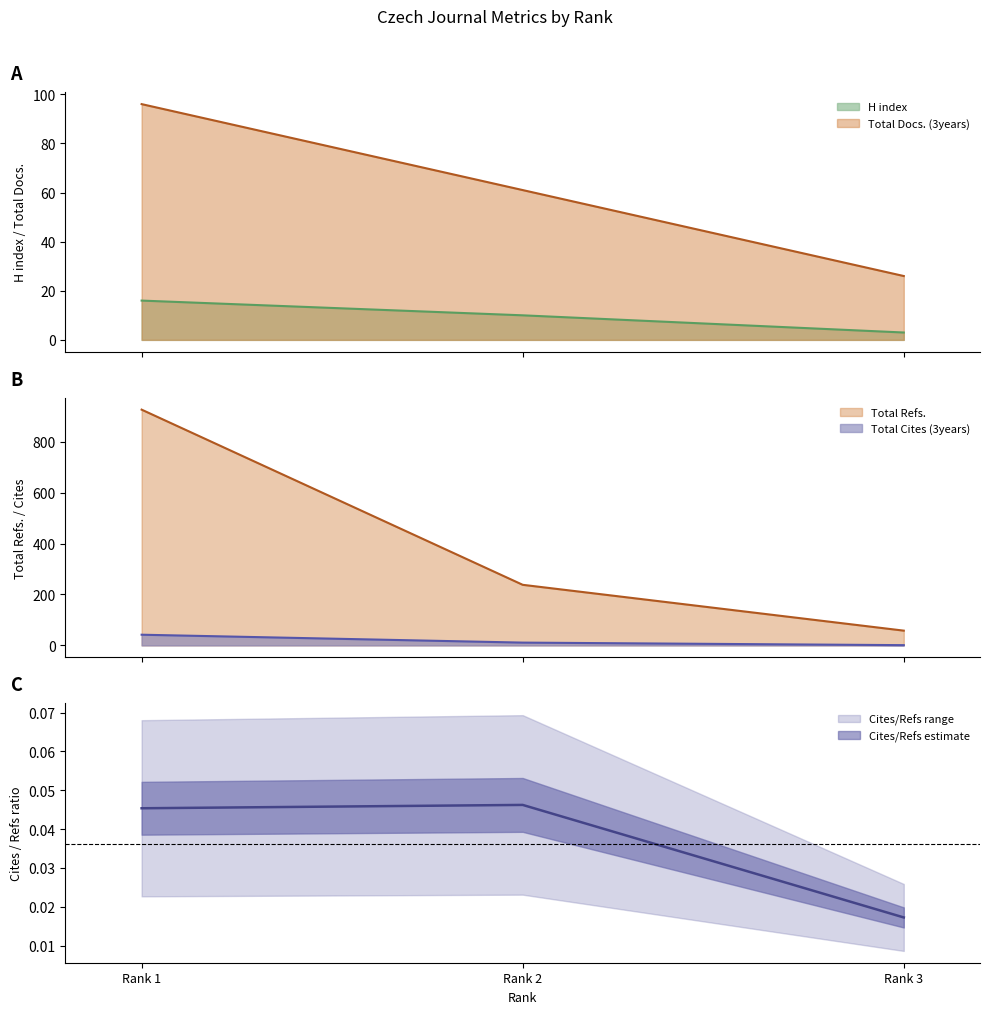

Is the value of Total Refs. at Rank 3 greater than the value of Total Cites (3years) at Rank 2?

Yes